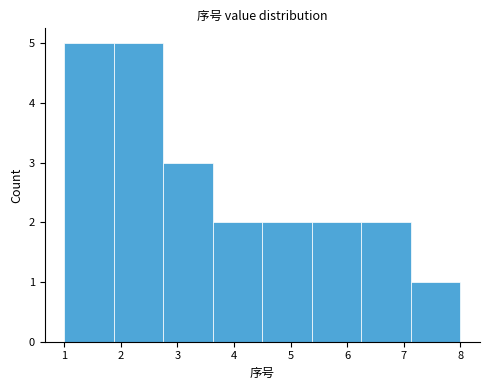

What is the height of the bar covering 1.9 to 2.8 on the x-axis? Neither the bar edges nor the heights are printed on the chart, so give them approximately, as read against the axes.

5